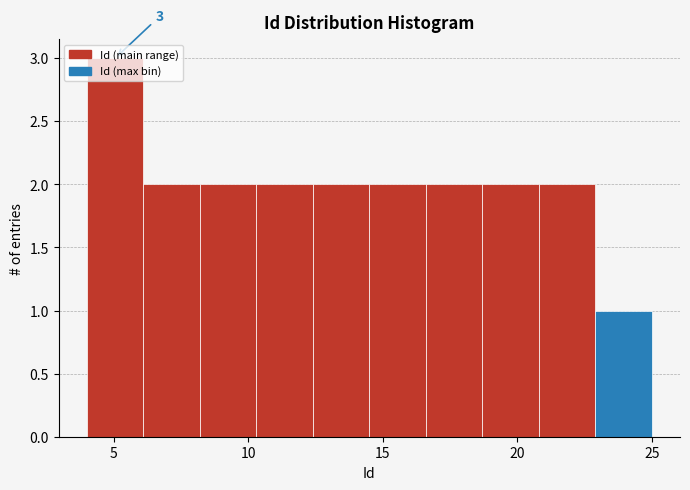

Which range on the x-axis has the tallest bar?

4.0 to 6.1